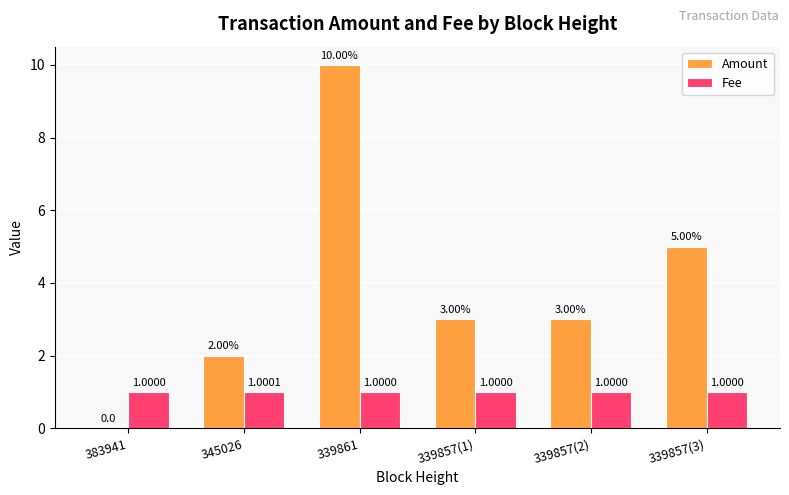

Which series changed the most between 383941 and 339857(1)?

Amount